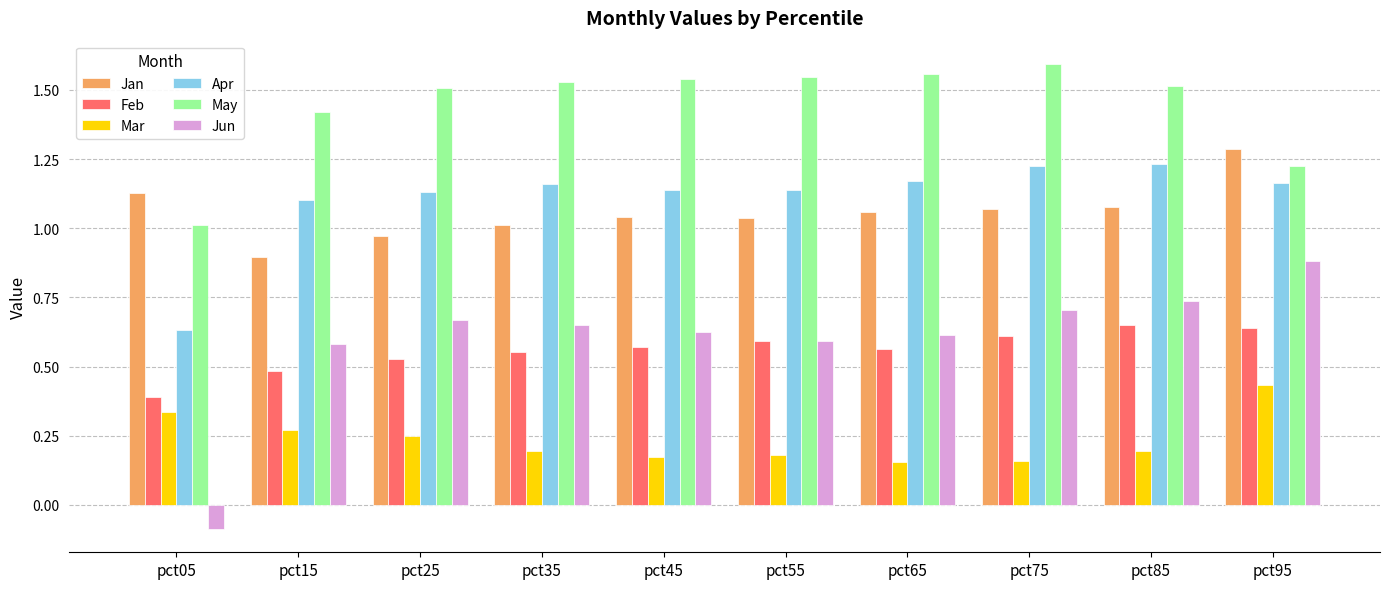

What is the sum of all Feb values?

5.6